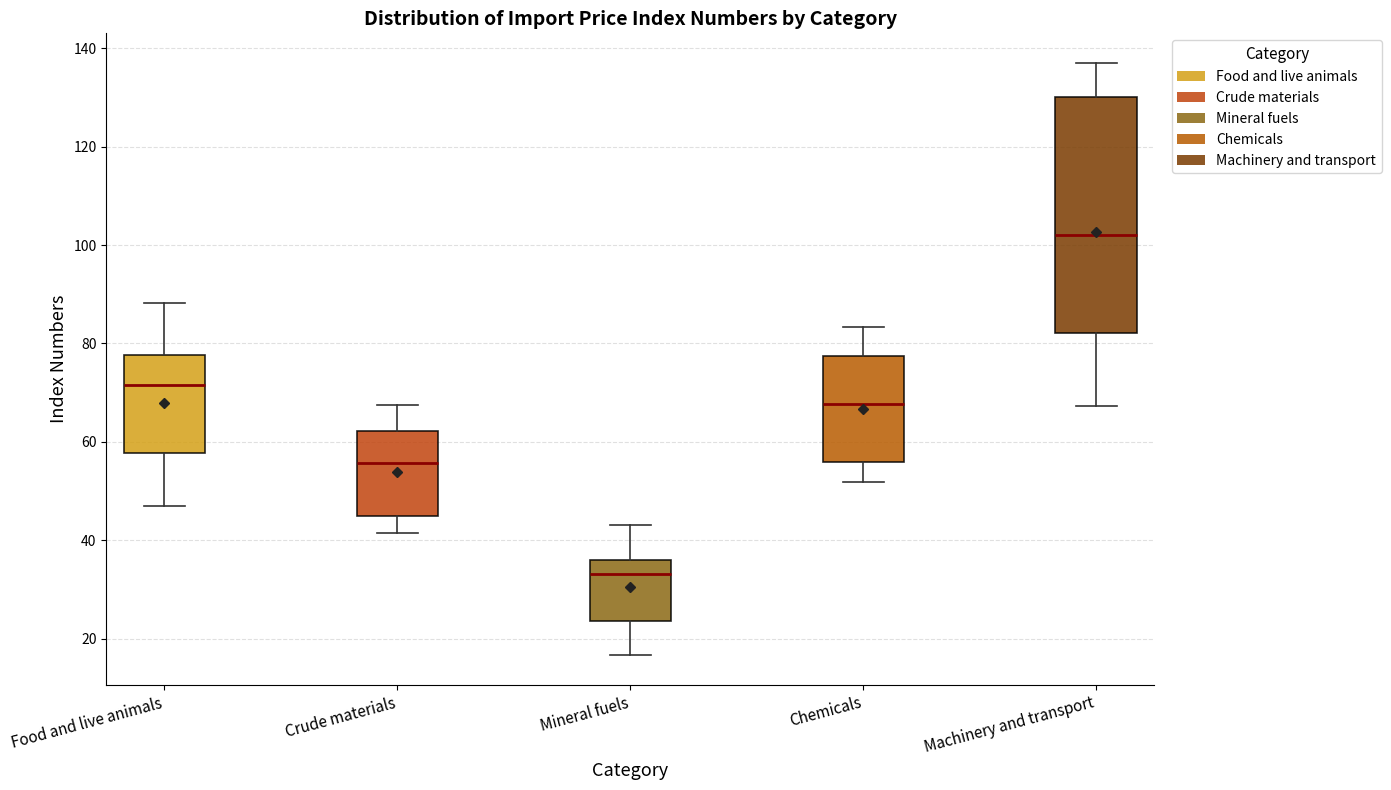

Where does the lower whisker of the box for Chemicals end on the y-axis? The values are not printed on the chart, so give them approximately, as read against the axis.

52